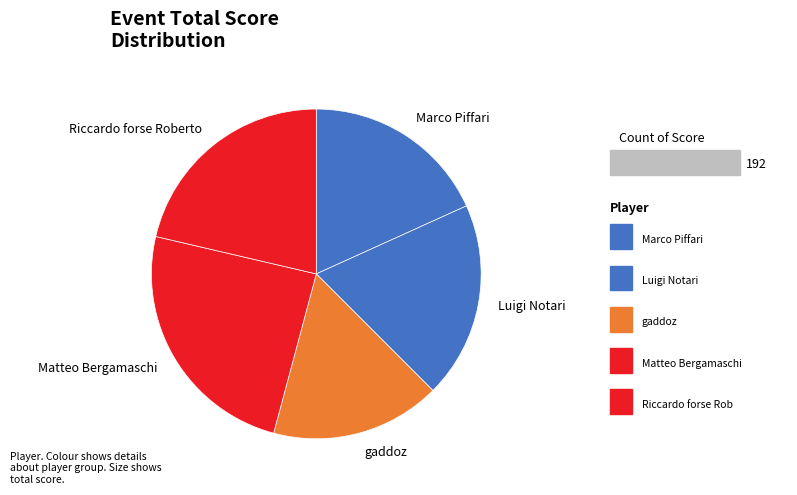

Rank the categories by value from lowest to highest.

gaddoz, Marco Piffari, Luigi Notari, Riccardo forse Roberto, Matteo Bergamaschi